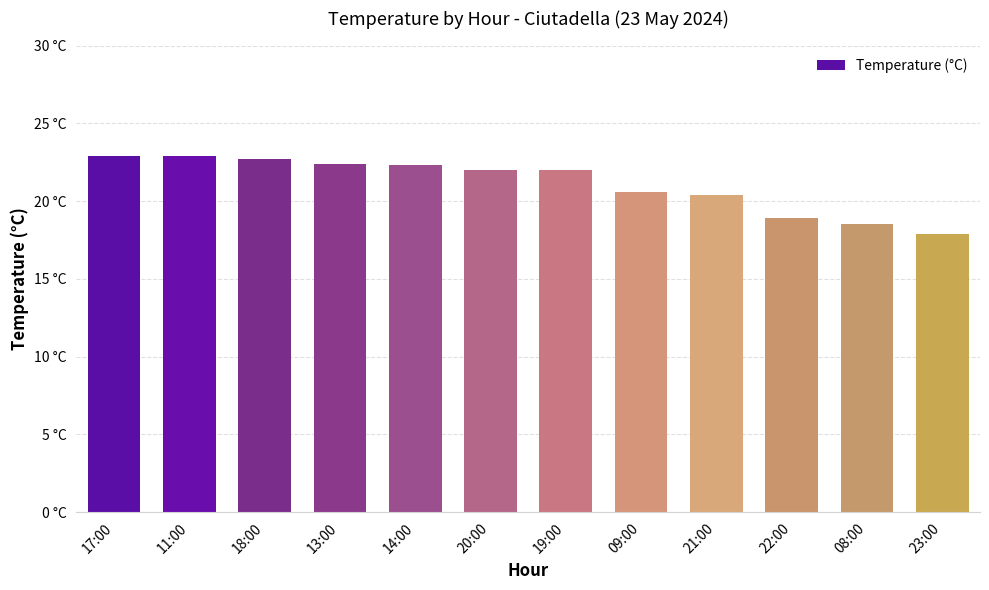

Does the chart contain any negative values?

No